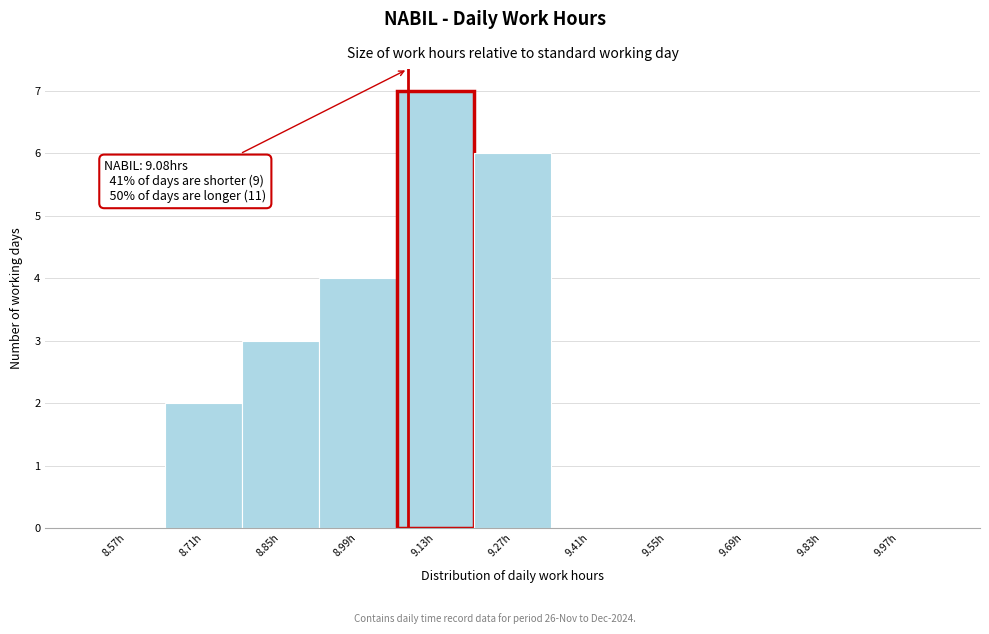

Over which range of the x-axis is the bar tallest?

9.06 to 9.20